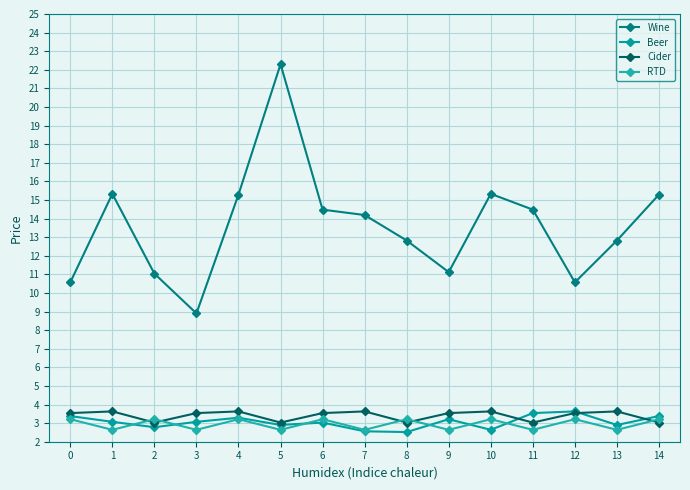

Where is the first local minimum for Cider?

2